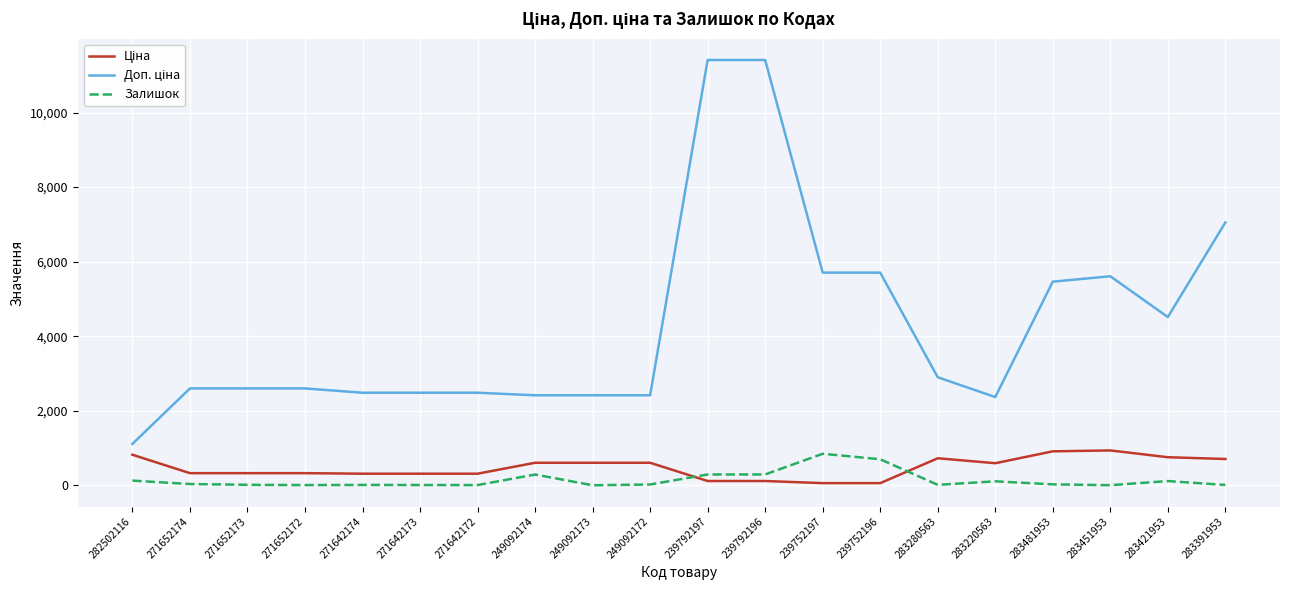

What is the greatest value displayed?

11410.0